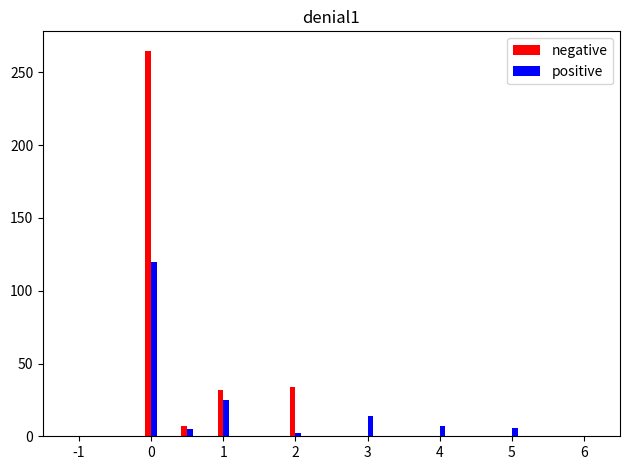

What is the maximum value for positive?

120